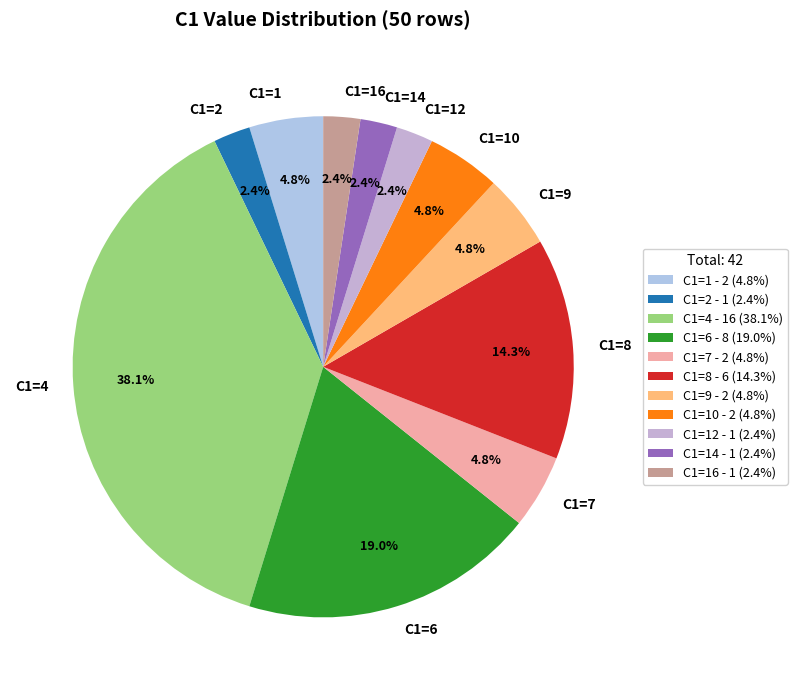

To the nearest percent, what portion does C1=1 represent?

5%